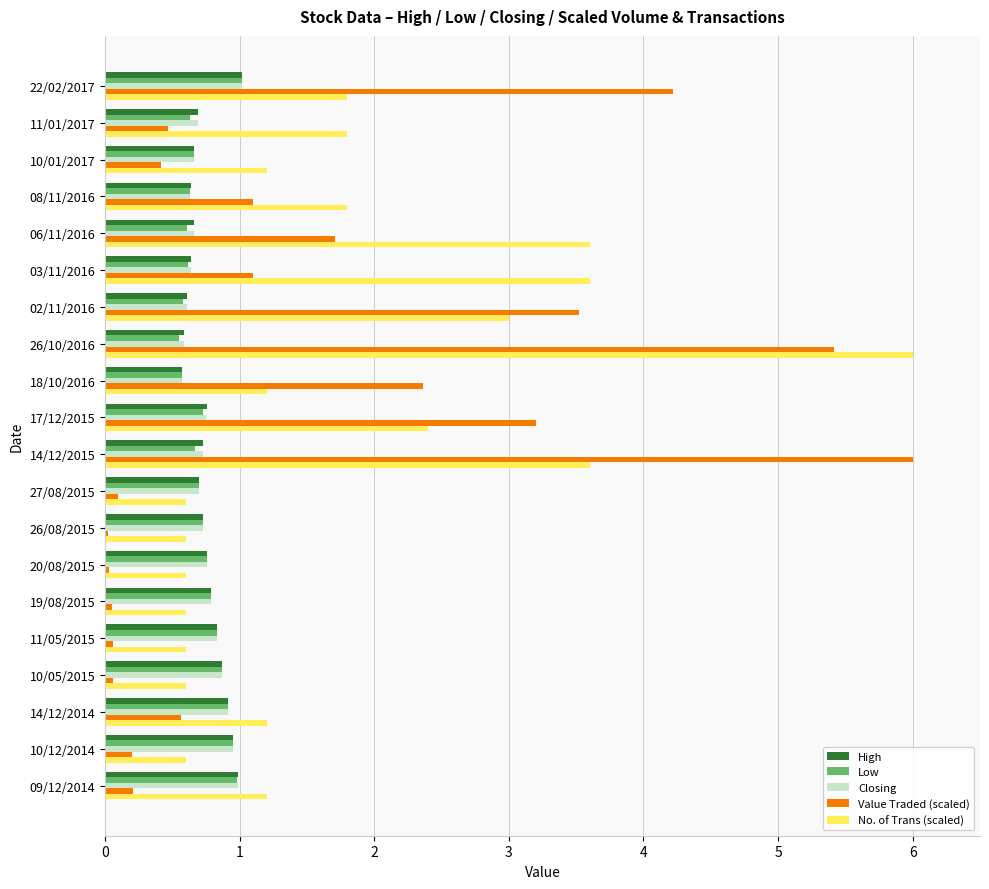

Between 18/10/2016 and 14/12/2015, which series saw the biggest shift?

Value Traded (scaled)